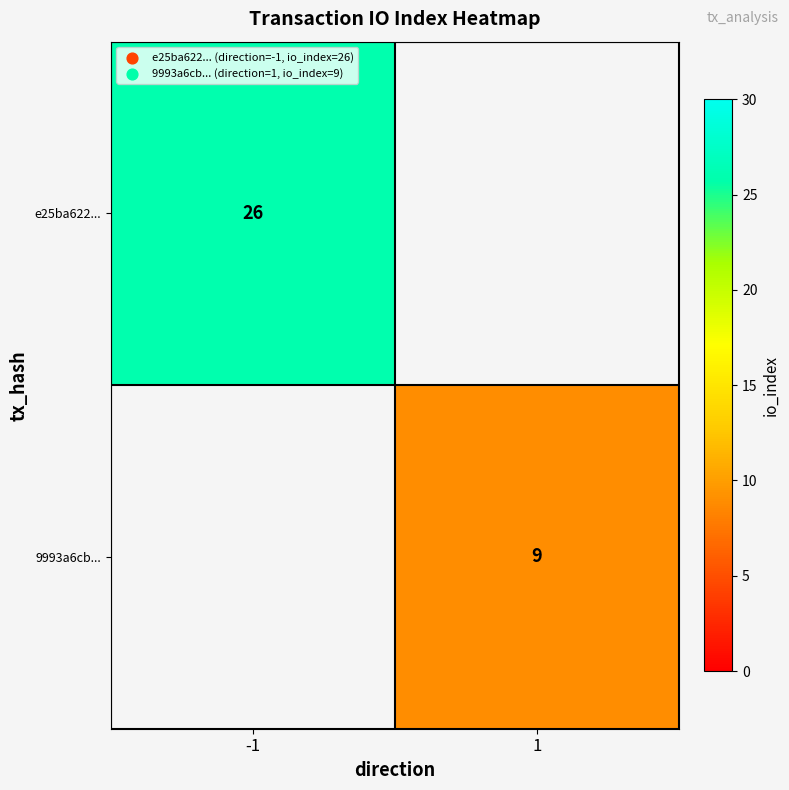

The value of e25ba622... at -1 is 26. True or false?

True